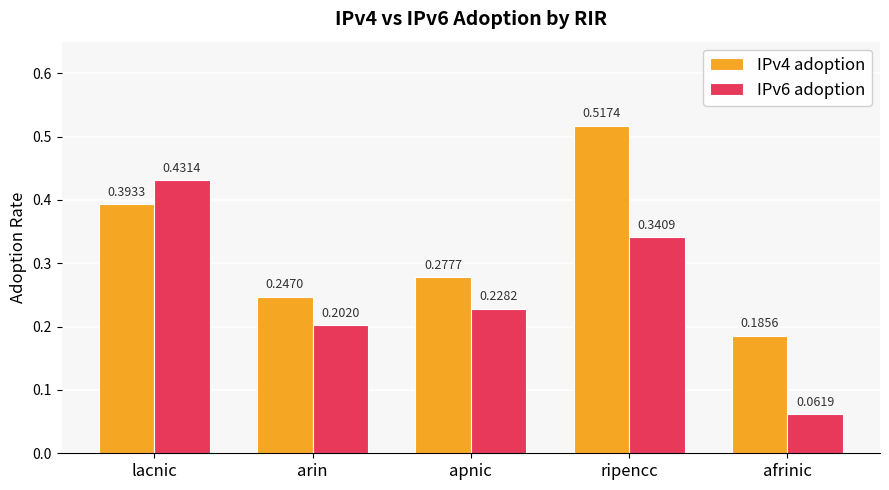

Is the value of IPv6 adoption at ripencc greater than the value of IPv4 adoption at ripencc?

No